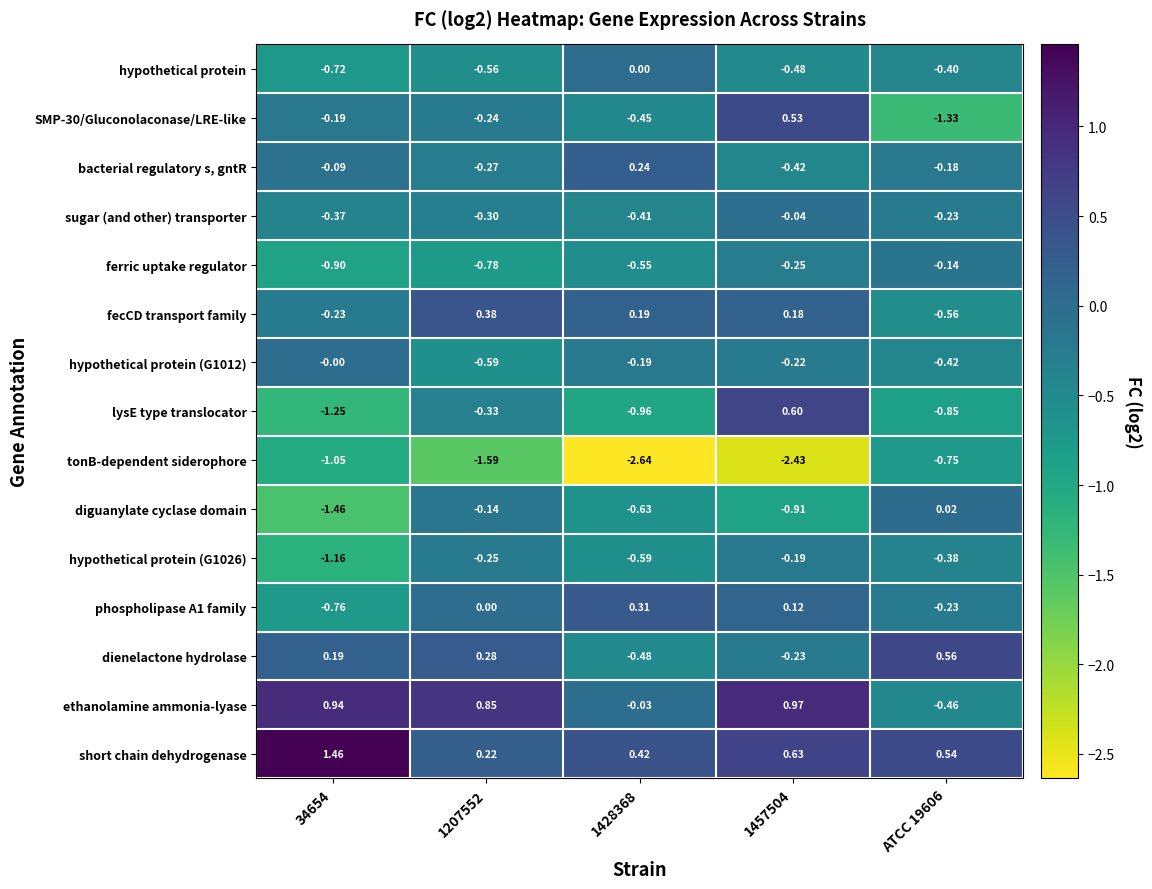

How many values in the diguanylate cyclase domain series are below 0?

4